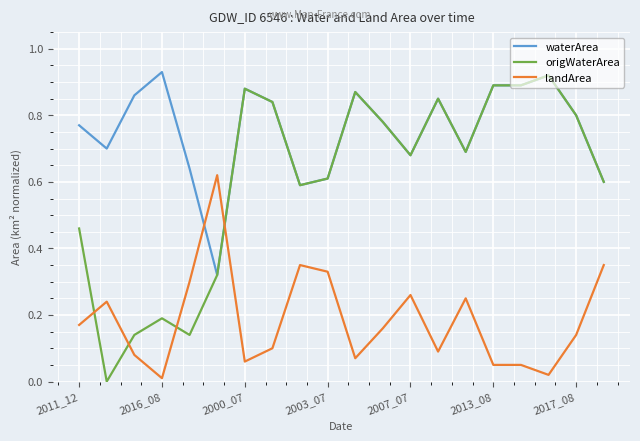

Which series has the largest total across all categories?

waterArea